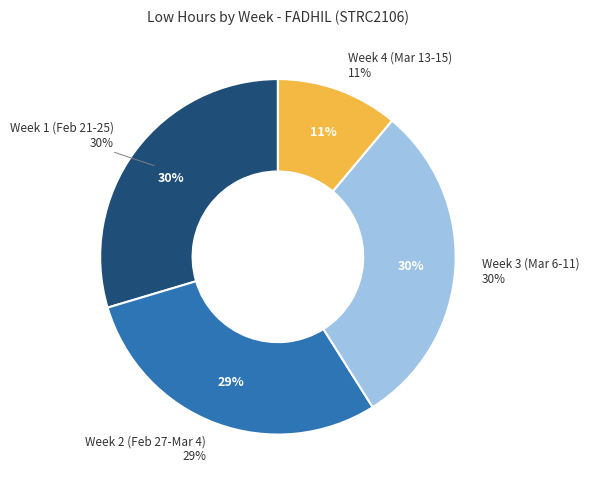

The 22-Wed slice represents 18% of the pie. True or false?

False